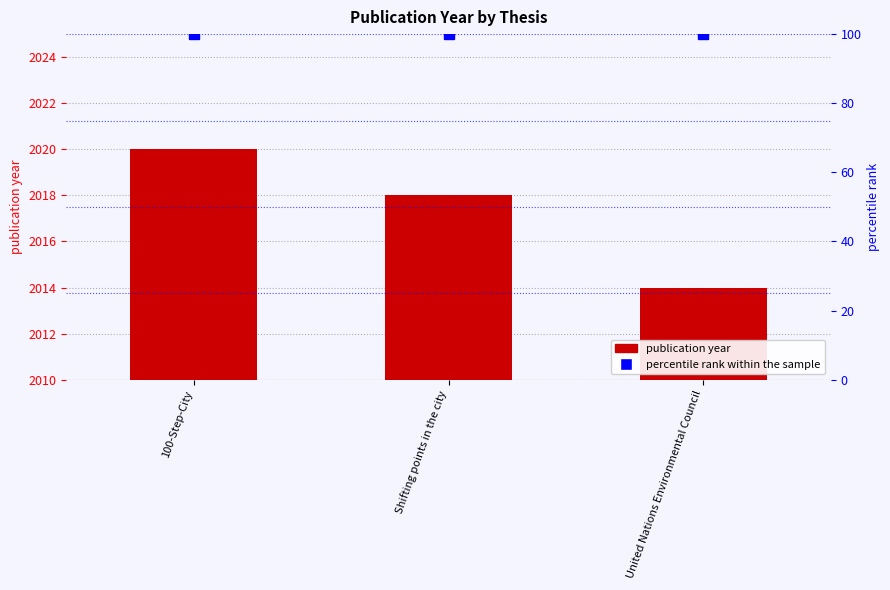

Where does the publication year series first go above 2018?

100-Step-City